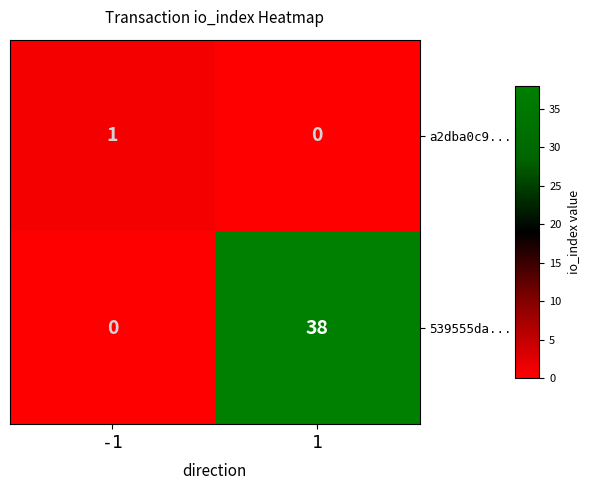

How many series are shown in this chart?

2